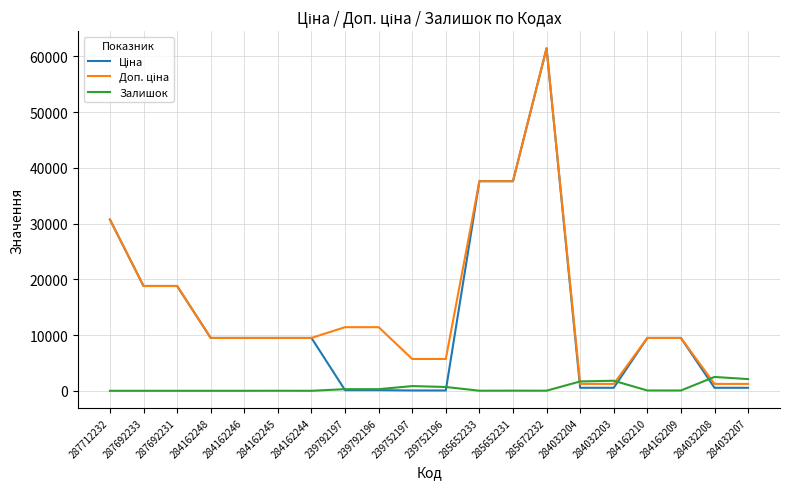

What is the total value across all series at 284162246?

18960.1